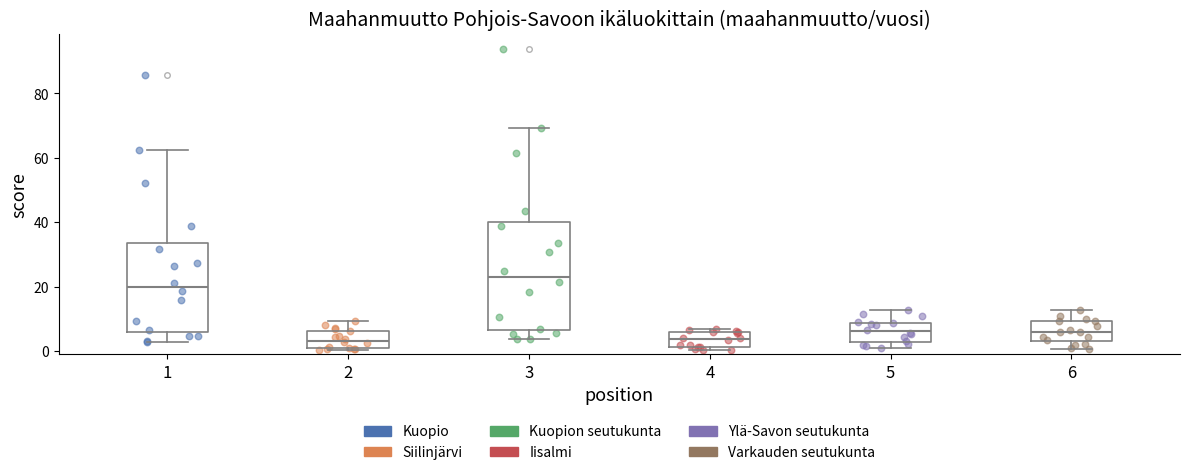

Where is the lower edge of the box at x = 3 on the y-axis? The values are not printed on the chart, so give them approximately, as read against the axis.

6